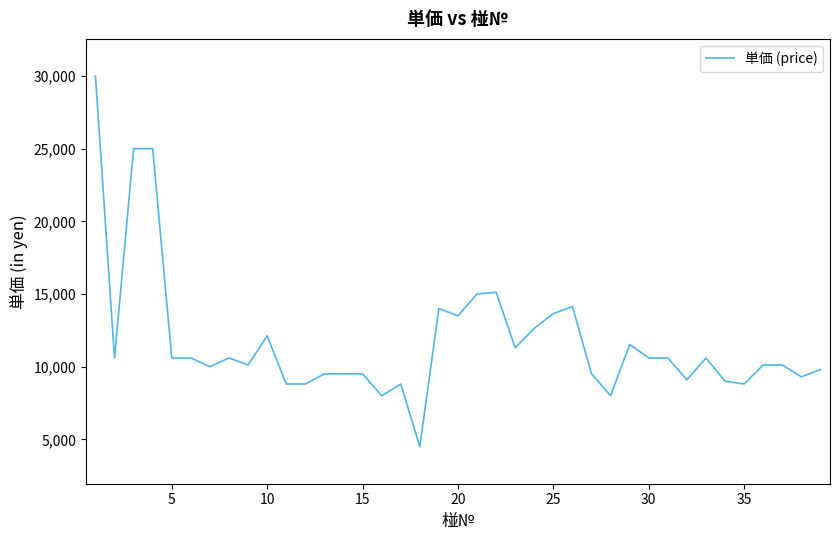

How many series are shown in this chart?

1